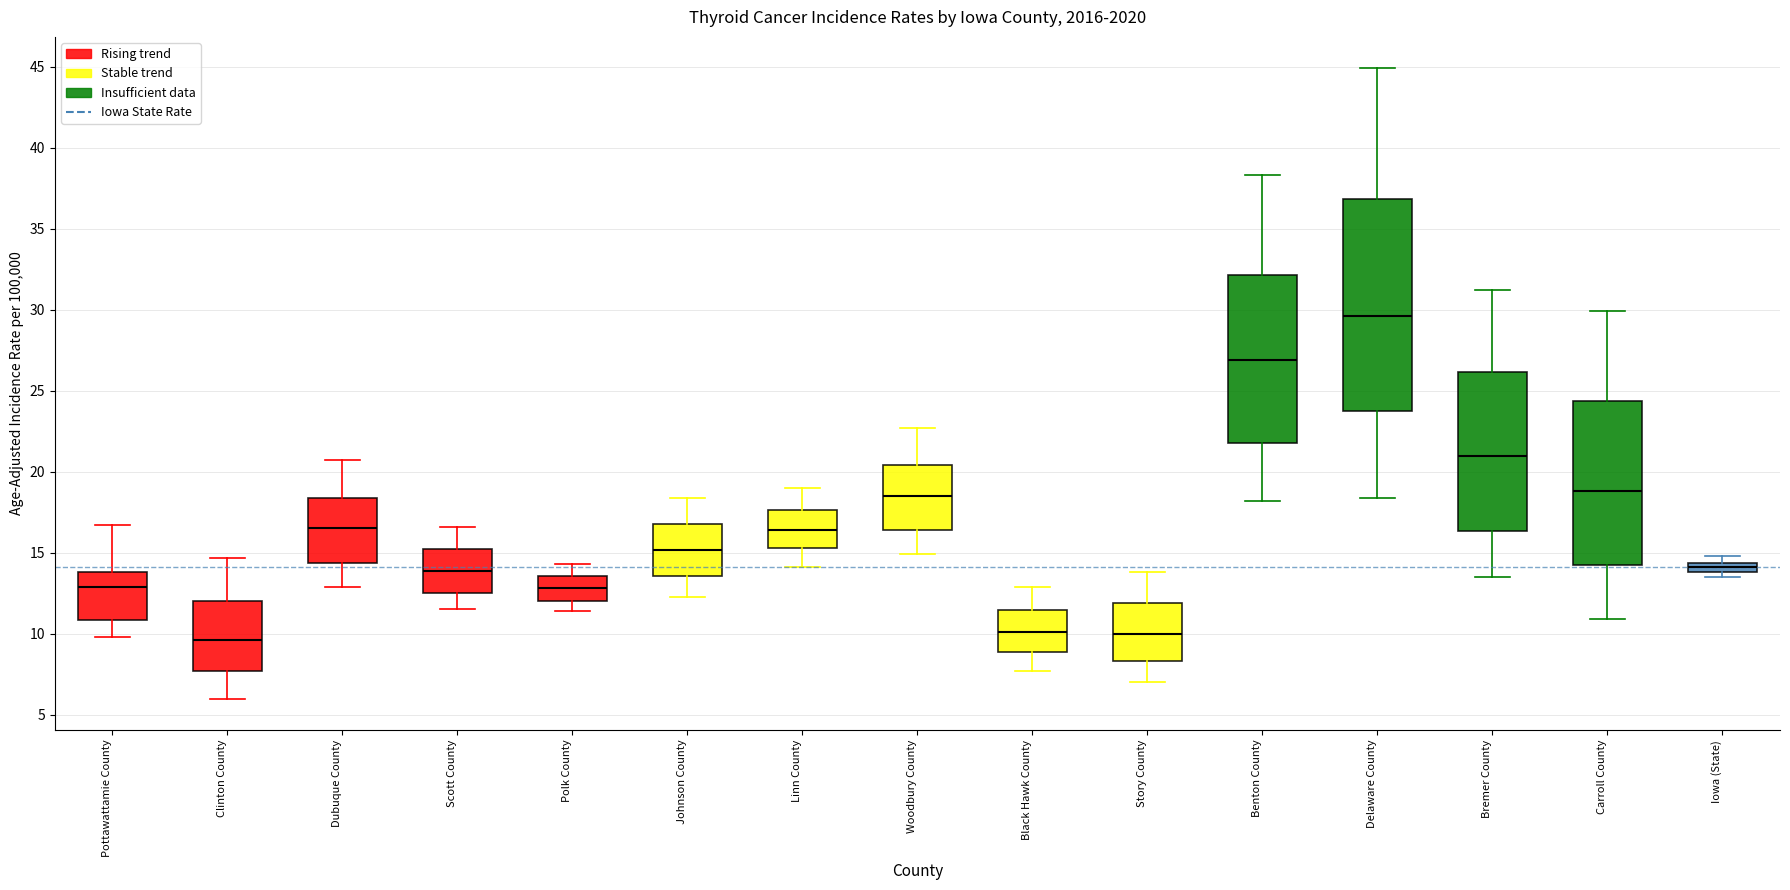

Which box is the tallest, from its lower edge to its upper edge?

Delaware County